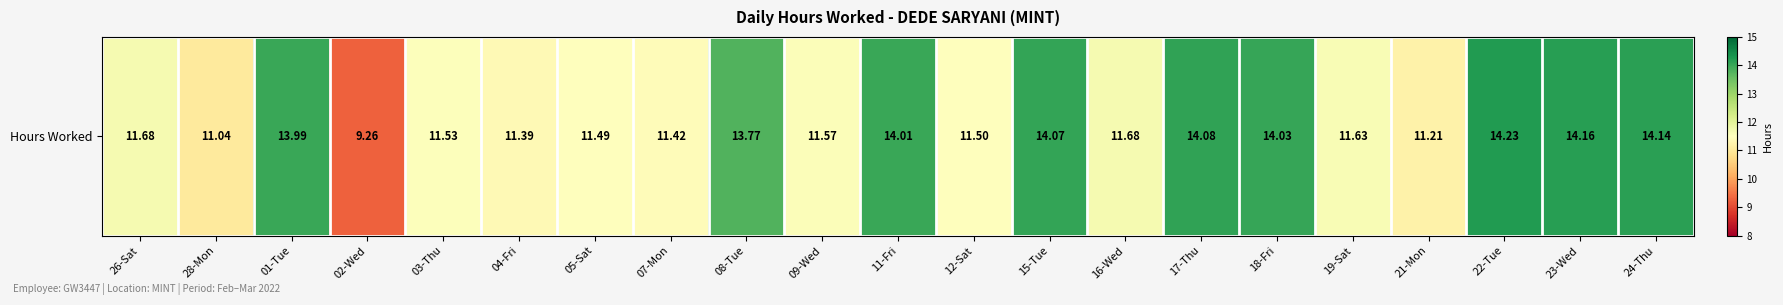

Rank the categories by value from lowest to highest.

02-Wed, 28-Mon, 21-Mon, 04-Fri, 07-Mon, 05-Sat, 12-Sat, 03-Thu, 09-Wed, 19-Sat, 26-Sat, 16-Wed, 08-Tue, 01-Tue, 11-Fri, 18-Fri, 15-Tue, 17-Thu, 24-Thu, 23-Wed, 22-Tue